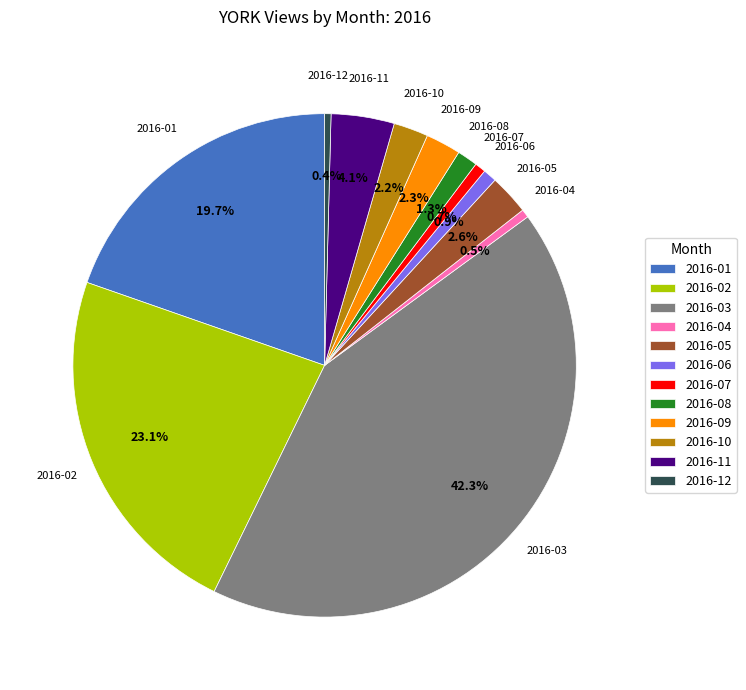

True or false: 2016-12 accounts for 0% of the total.

True